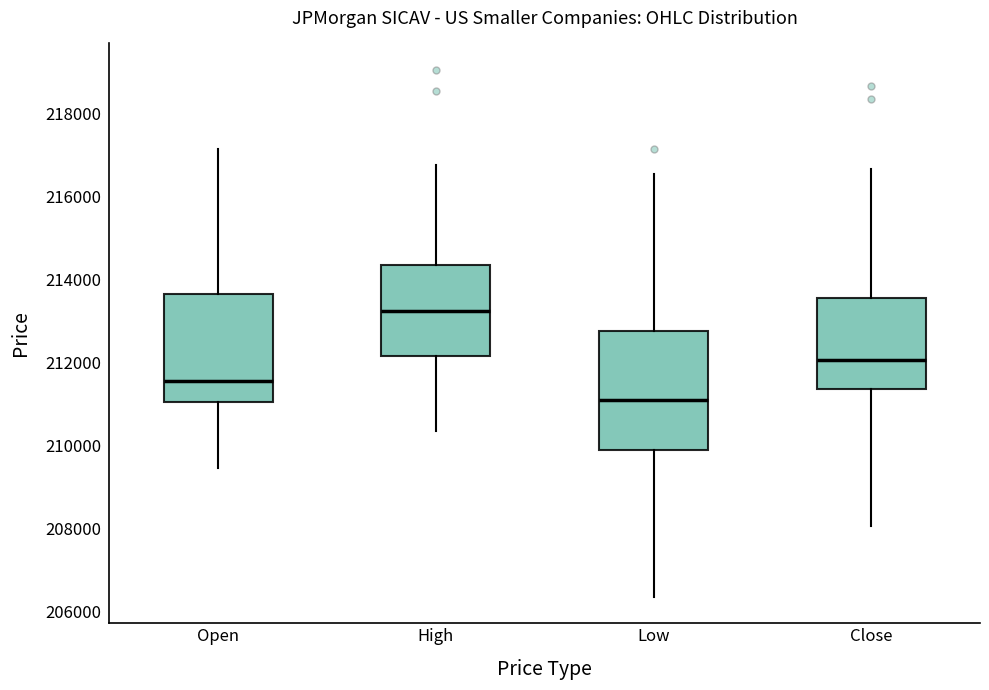

Which box is the tallest, from its lower edge to its upper edge?

Low